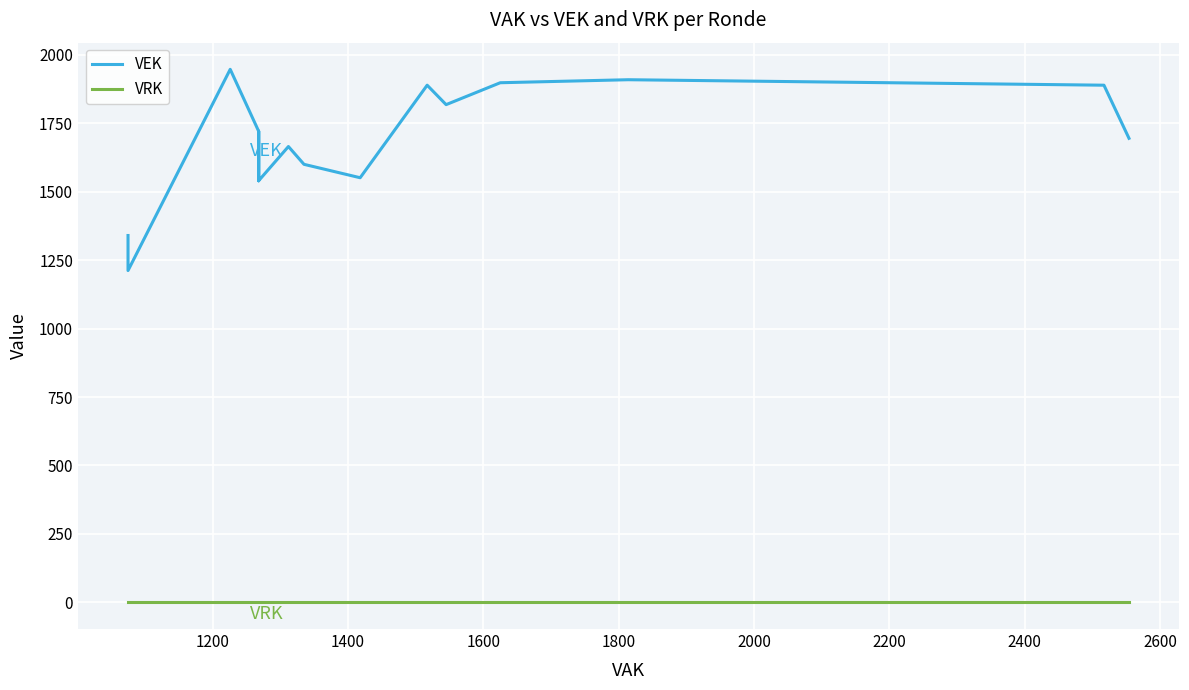

Does the chart display data point markers on the line(s)?

No